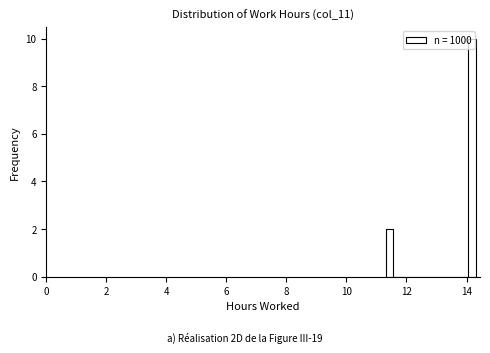

Read against the x-axis, roughly where is the centre of the tallest bar?

14.2